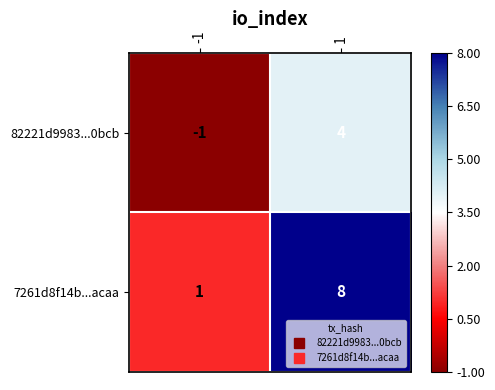

Rank the series by their average value, from highest to lowest.

7261d8f14b...acaa, 82221d9983...0bcb